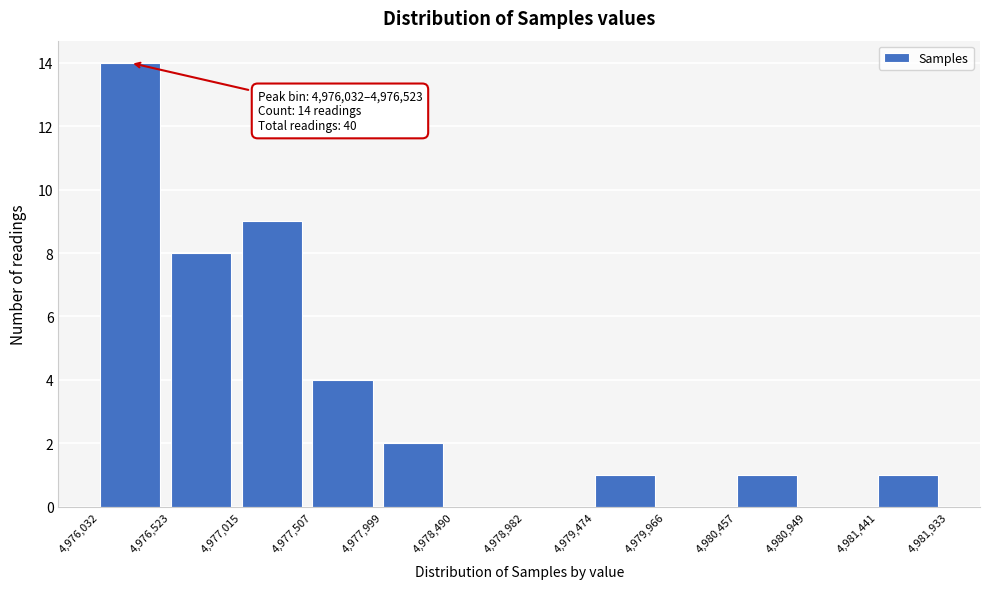

Over which range of the x-axis is the bar tallest?

4,976,032 to 4,976,523